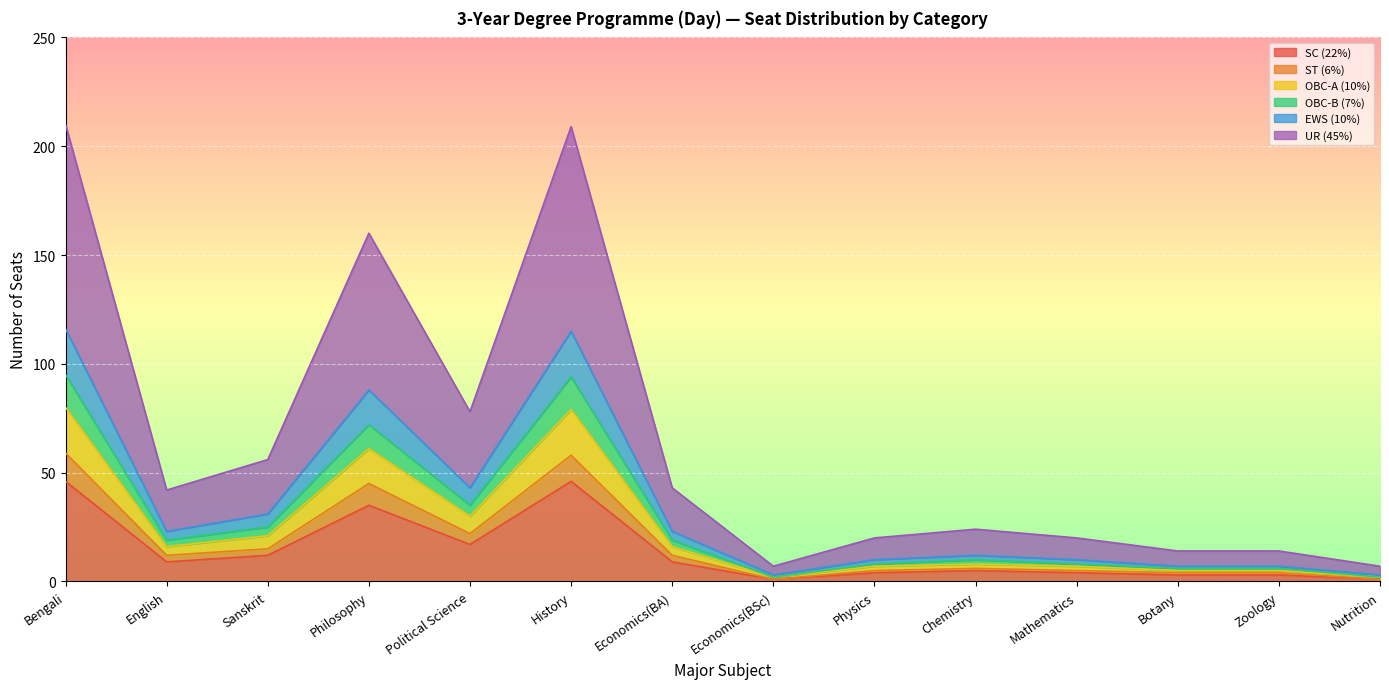

How many interior local valleys does the OBC-A (10%) series have?

3